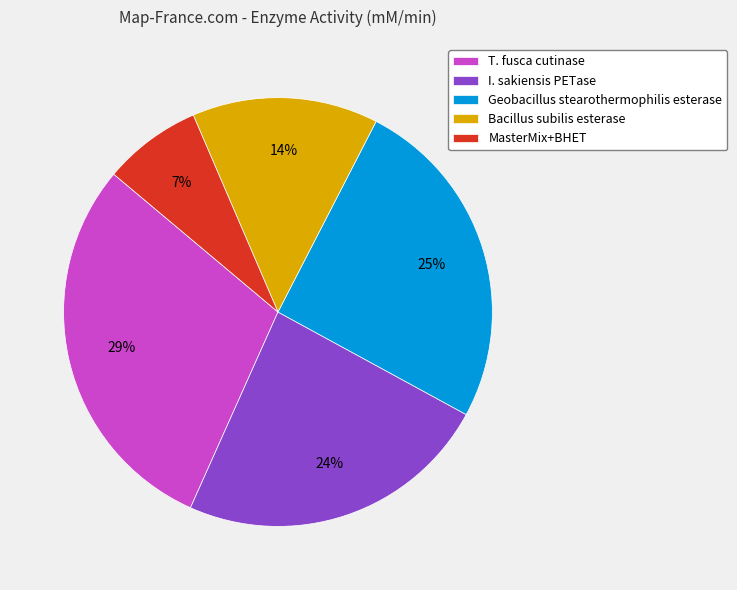

True or false: MasterMix+BHET accounts for 7% of the total.

True